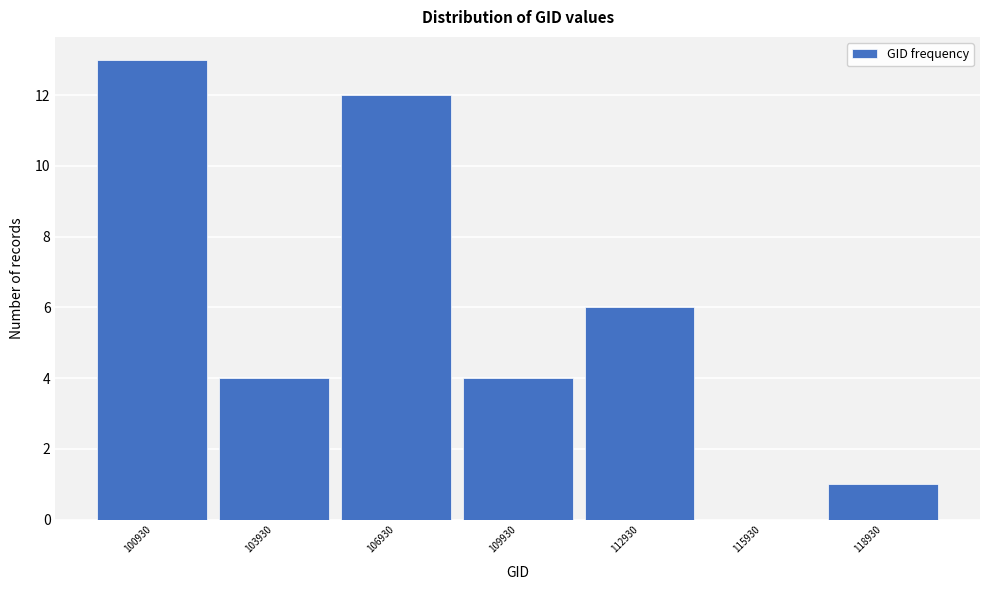

Reading left to right, extract all data points from this chart.

100930=13	103930=4	106930=12	109930=4	112930=6	115930=0	118930=1